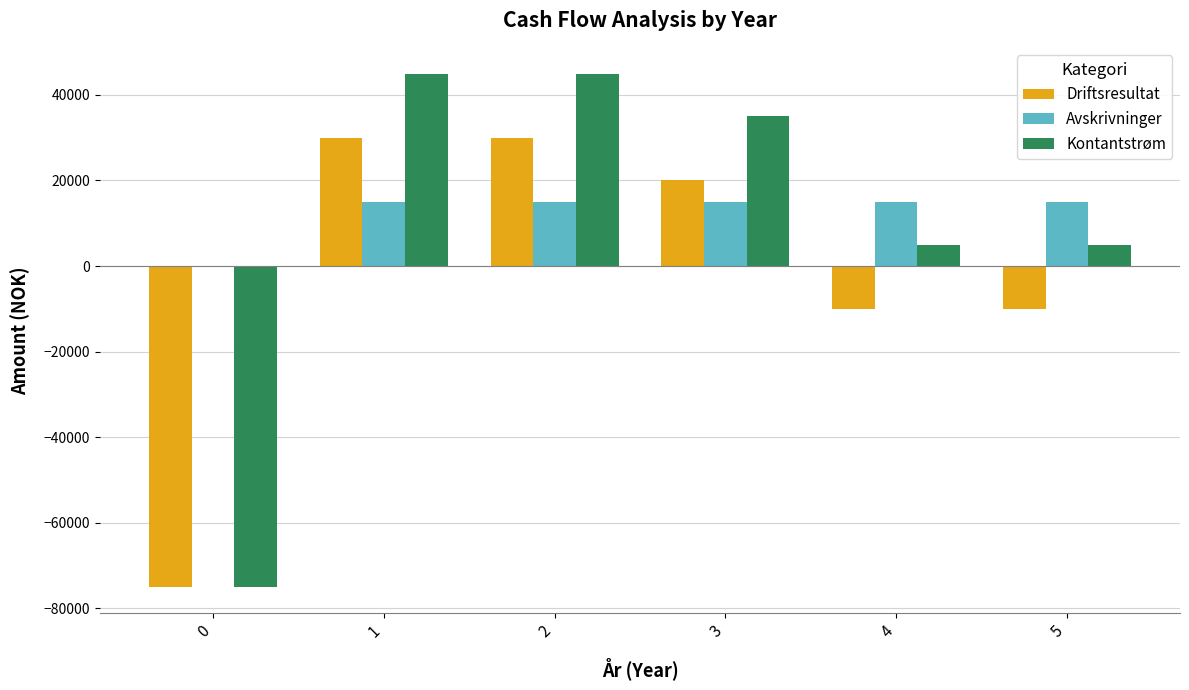

What is the maximum value for Avskrivninger?

15000